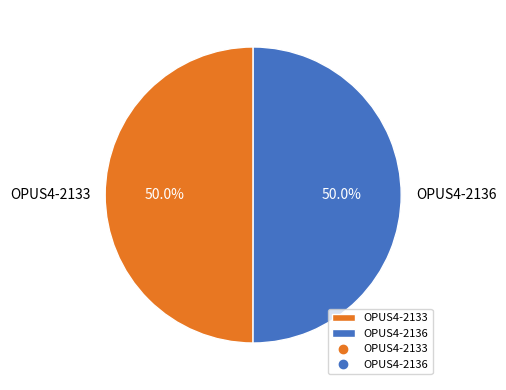

How much of the chart is everything except OPUS4-2136?

50.0%